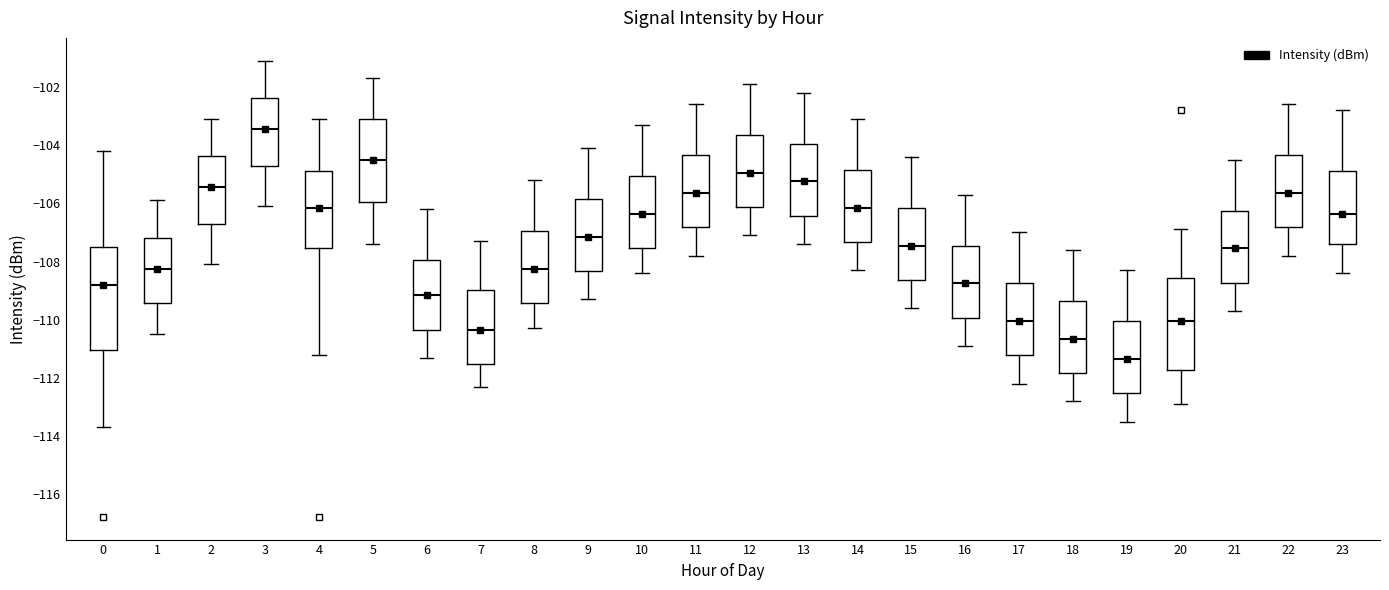

Which box is the tallest, from its lower edge to its upper edge?

0